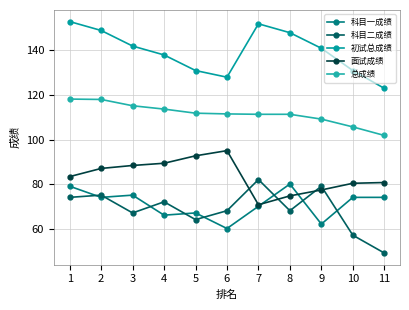

At which label does 初试总成绩 first exceed 141?

1